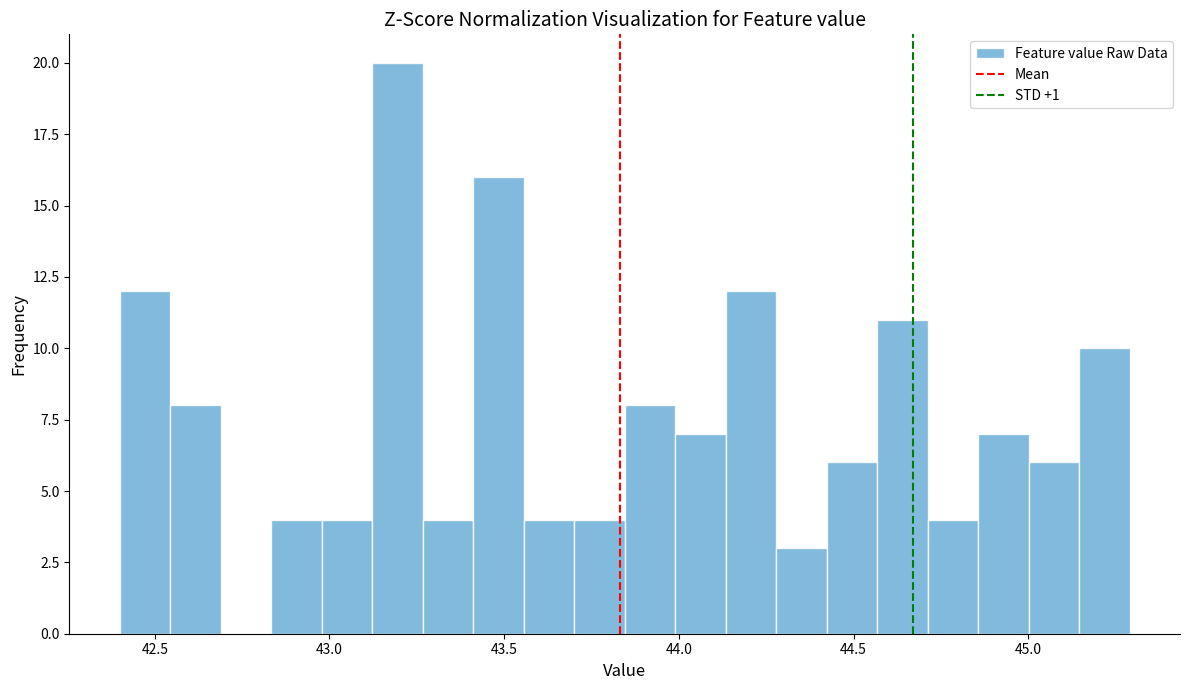

Read against the x-axis, roughly where is the centre of the tallest bar?

43.20